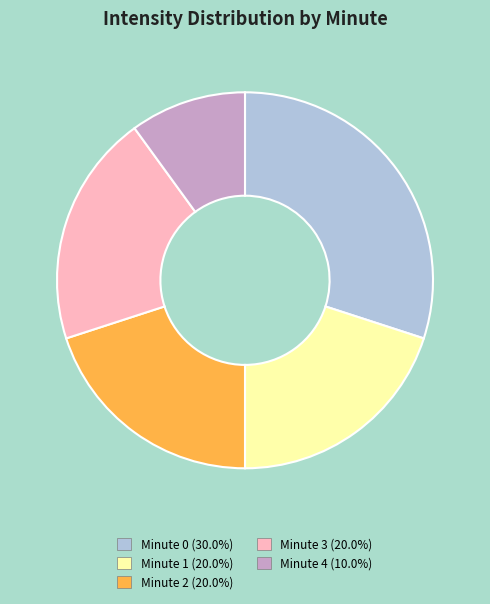

Which slice is the smallest?

Minute 4